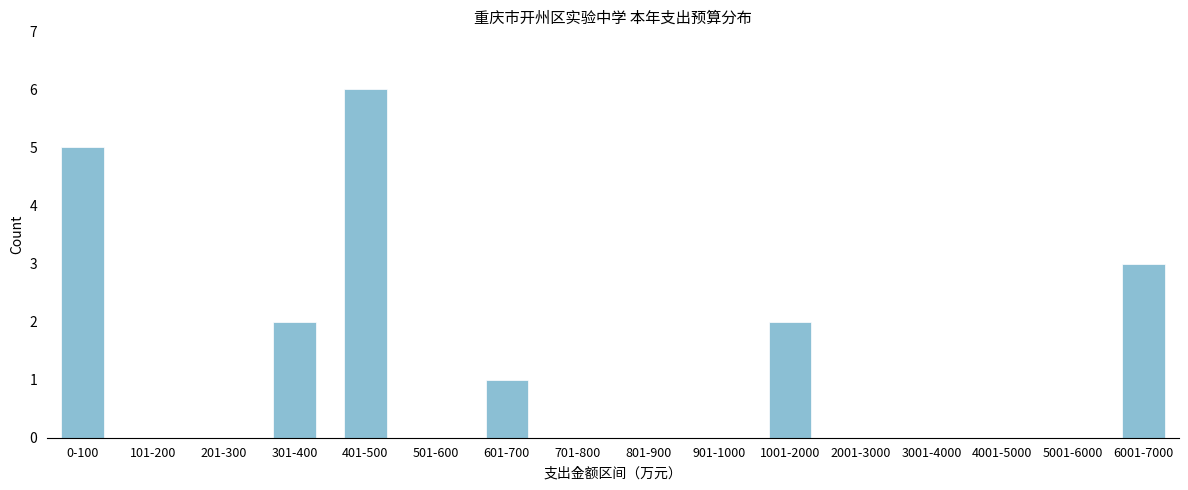

Reading left to right, extract all data points from this chart.

0-100=5	101-200=0	201-300=0	301-400=2	401-500=6	501-600=0	601-700=1	701-800=0	801-900=0	901-1000=0	1001-2000=2	2001-3000=0	3001-4000=0	4001-5000=0	5001-6000=0	6001-7000=3